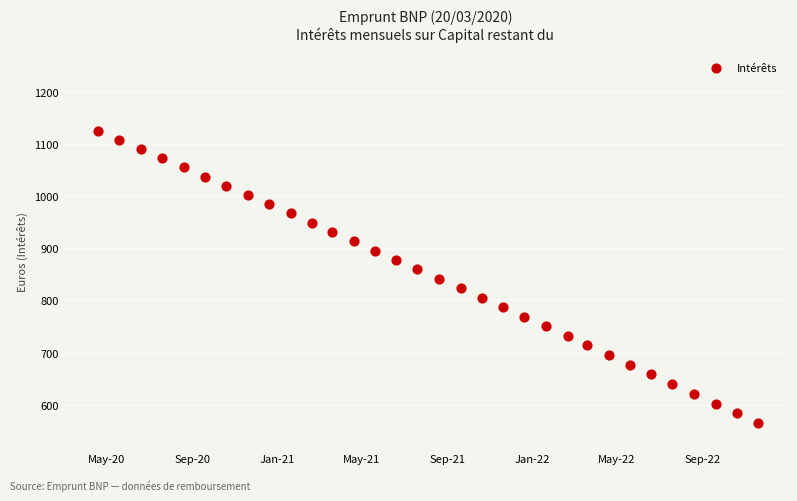

What is the range of Y values (max minus min)?

560.2